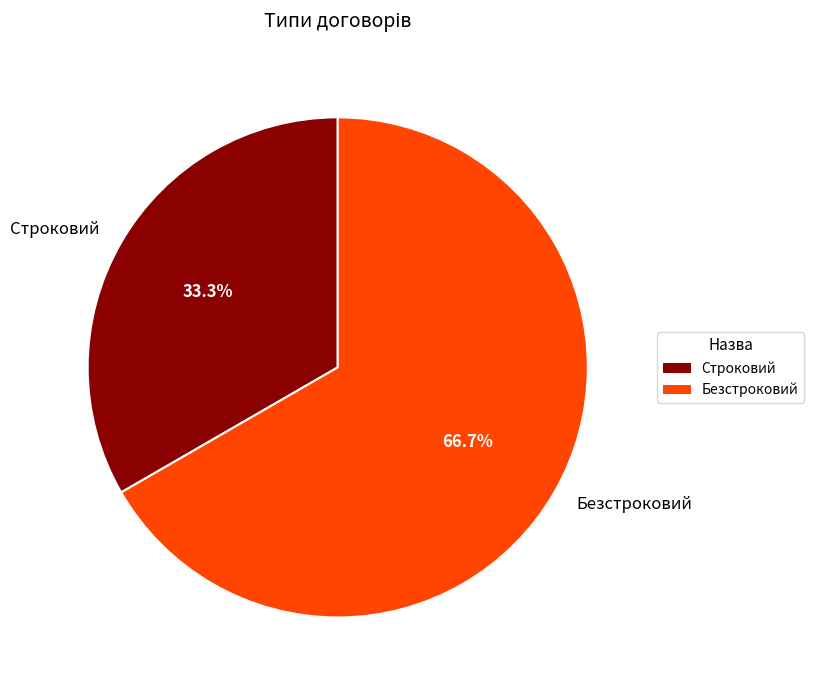

What percentage is the Строковий slice, to the nearest percent?

33%